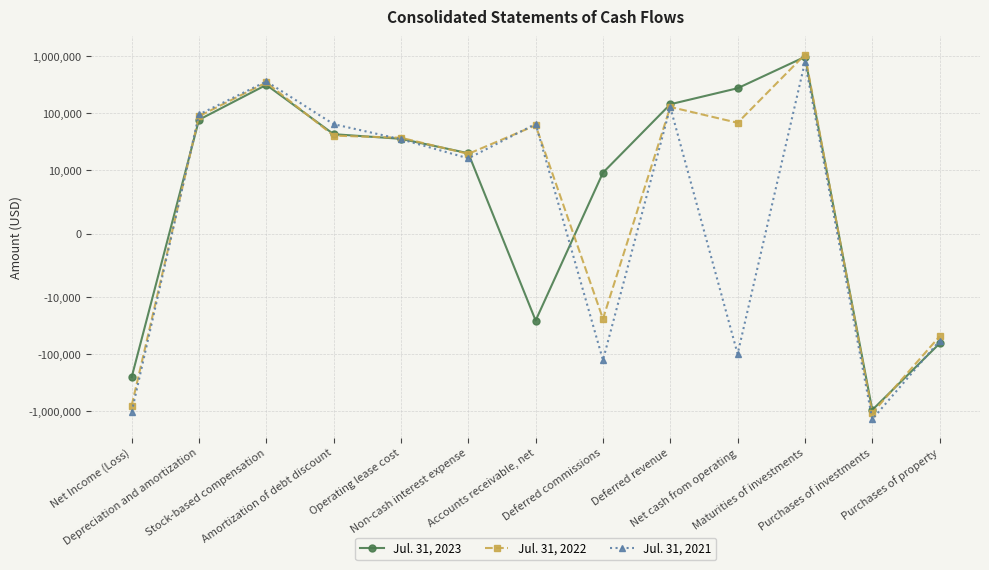

Reading left to right, what are all the values shown in this chart?

Jul. 31, 2023: Net Income (Loss)=-254560	Depreciation and amortization=76388	Stock-based compensation=311745	Amortization of debt discount=42636	Operating lease cost=35357	Non-cash interest expense=19757	Accounts receivable, net=-25885	Deferred commissions=9599	Deferred revenue=142687	Net cash from operating=272403	Maturities of investments=965040	Purchases of investments=-955330	Purchases of property=-65404
Jul. 31, 2022: Net Income (Loss)=-798946	Depreciation and amortization=87952	Stock-based compensation=343246	Amortization of debt discount=40233	Operating lease cost=36905	Non-cash interest expense=19270	Accounts receivable, net=60998	Deferred commissions=-24170	Deferred revenue=127845	Net cash from operating=67543	Maturities of investments=1058116	Purchases of investments=-1081246	Purchases of property=-49058
Jul. 31, 2021: Net Income (Loss)=-1035589	Depreciation and amortization=94373	Stock-based compensation=358545	Amortization of debt discount=63859	Operating lease cost=34757	Non-cash interest expense=16074	Accounts receivable, net=64483	Deferred commissions=-127891	Deferred revenue=126732	Net cash from operating=-99810	Maturities of investments=784176	Purchases of investments=-1392737	Purchases of property=-58647